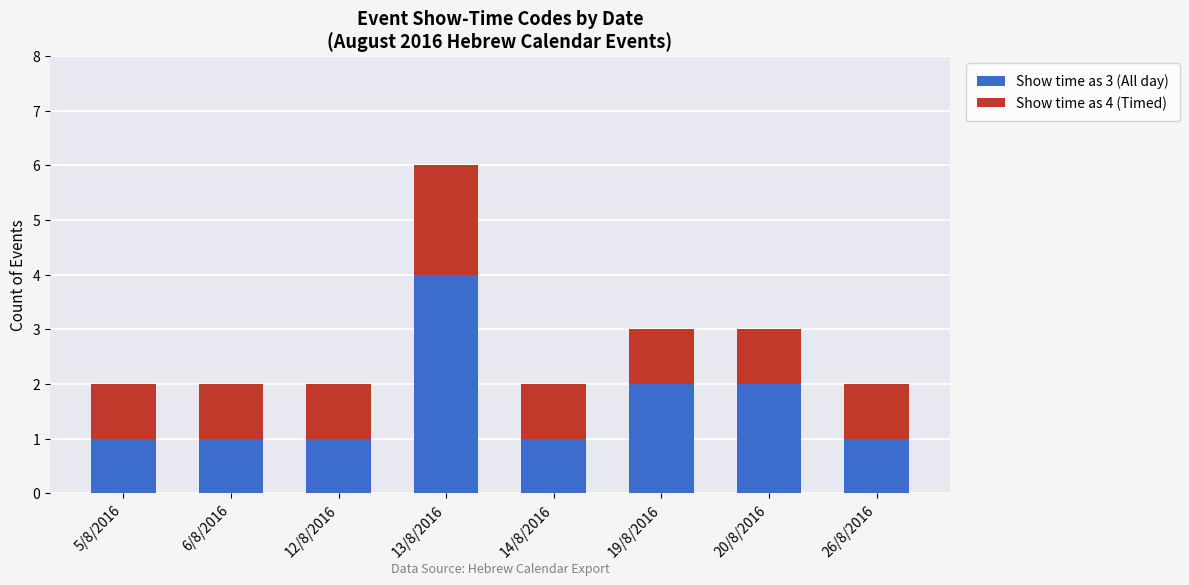

The value of Show time as 3 (All day) at 6/8/2016 is 2. True or false?

False